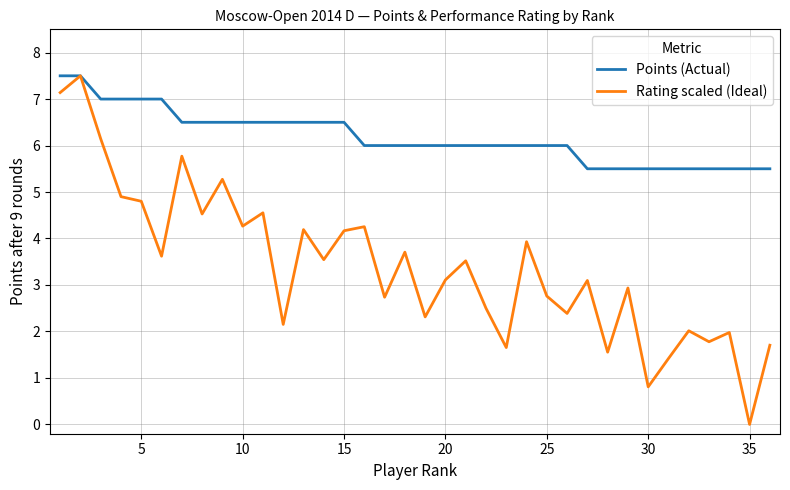

Which series has the largest range (max minus min)?

Rating scaled (Ideal)